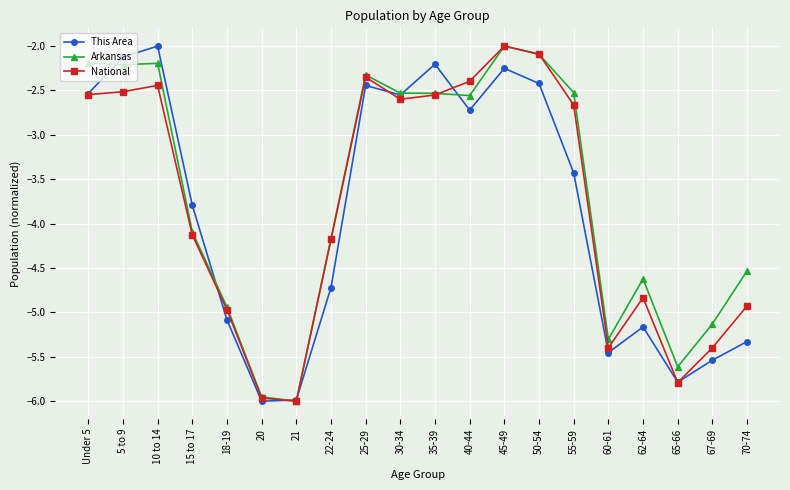

In Arkansas, how many points are higher than both neighbors (excluding endpoints)?

4